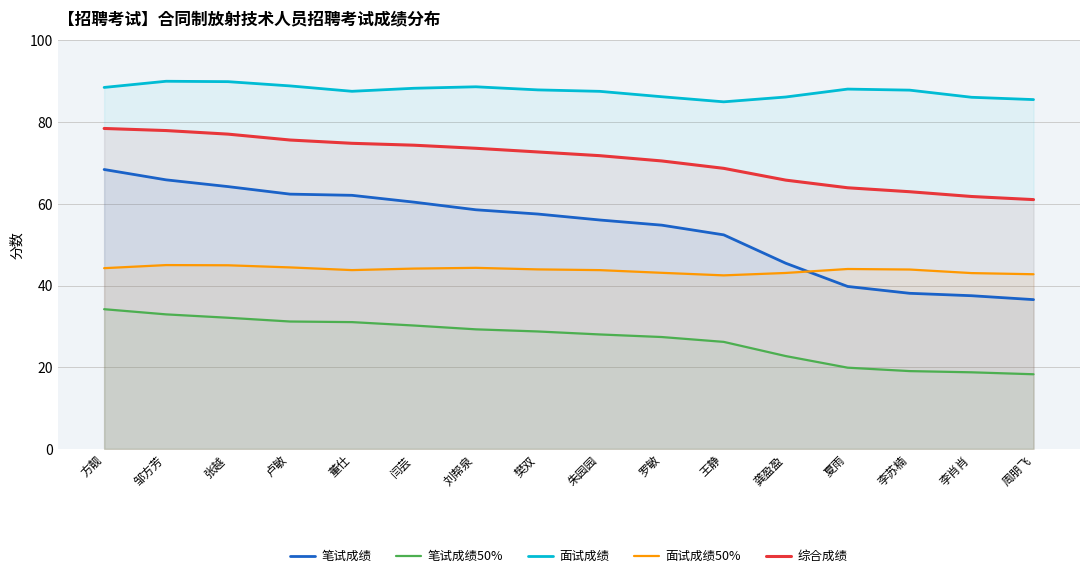

At which category does 面试成绩50% reach its first local peak?

邹方芳